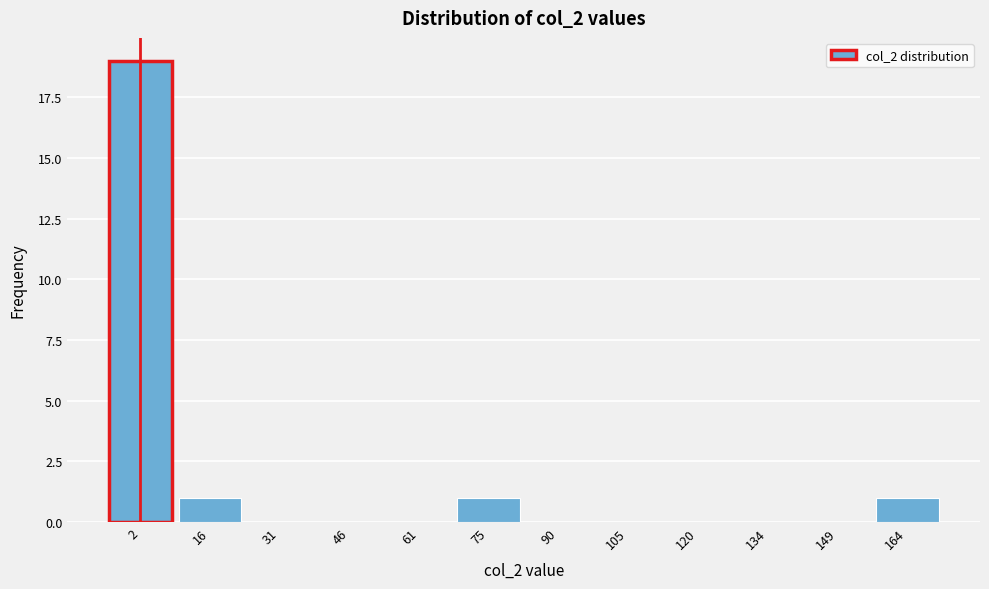

Reading left to right, extract all data points from this chart.

2=19	16=1	31=0	46=0	61=0	75=1	90=0	105=0	120=0	134=0	149=0	164=1